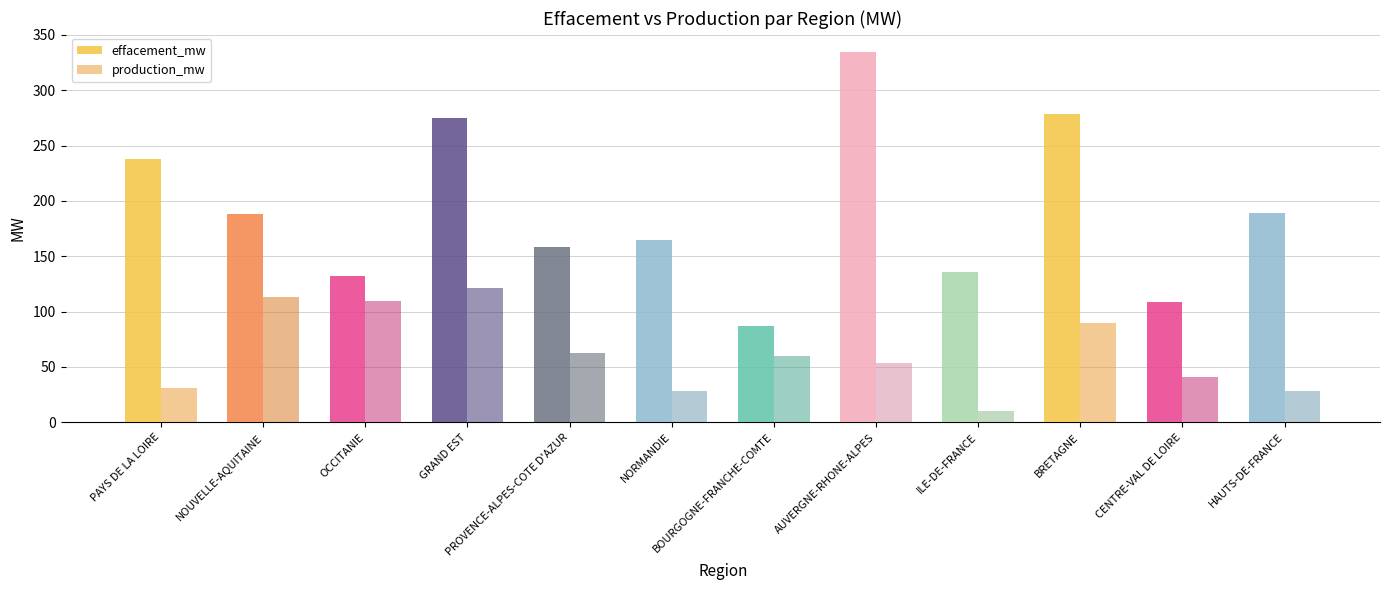

What are all the series names shown in the legend?

effacement_mw, production_mw